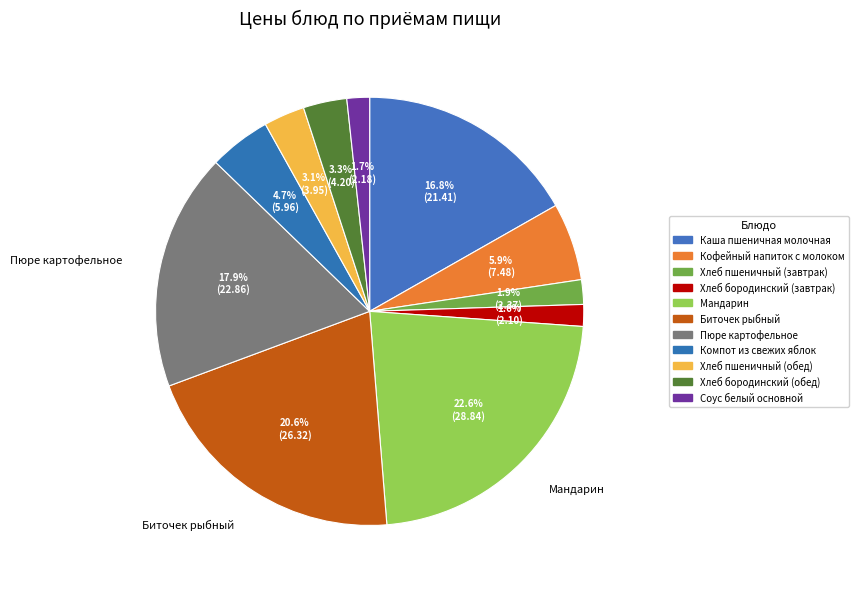

Count the number of slices in the pie.

11